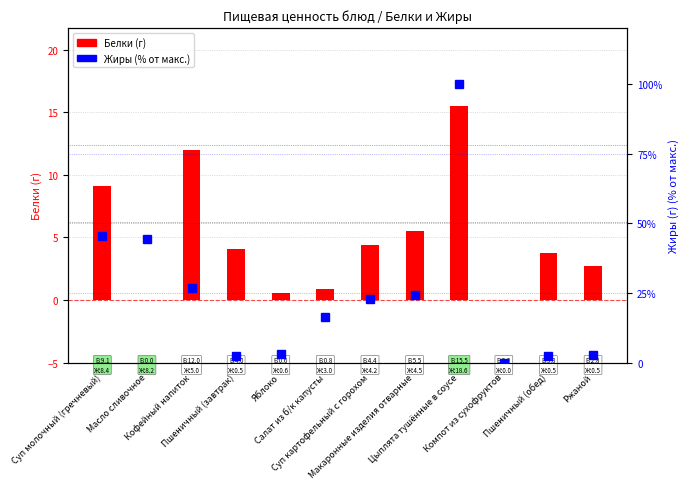

Which category has the lowest value across all series?

Масло сливочное